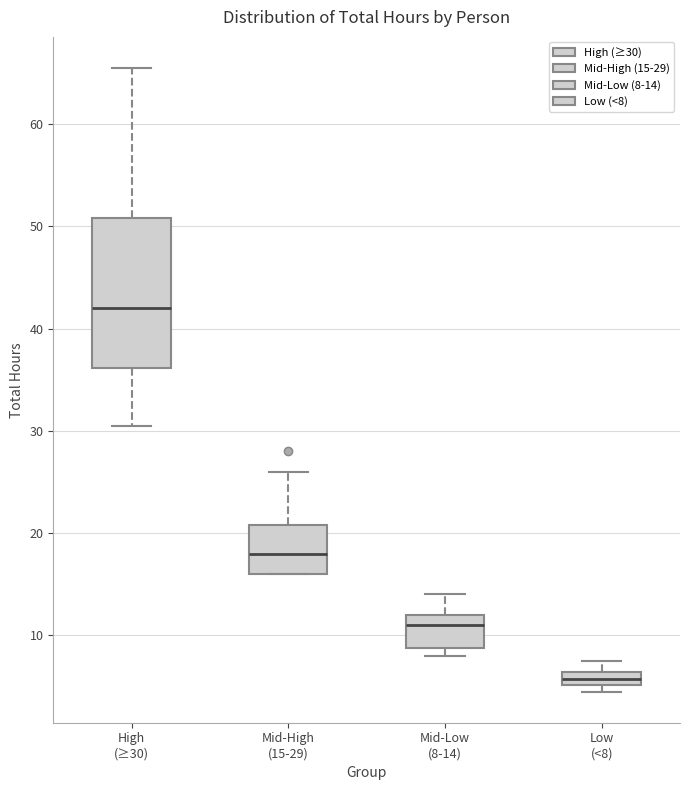

Comparing the boxes themselves (not the whiskers), which one is the tallest?

High (≥30)